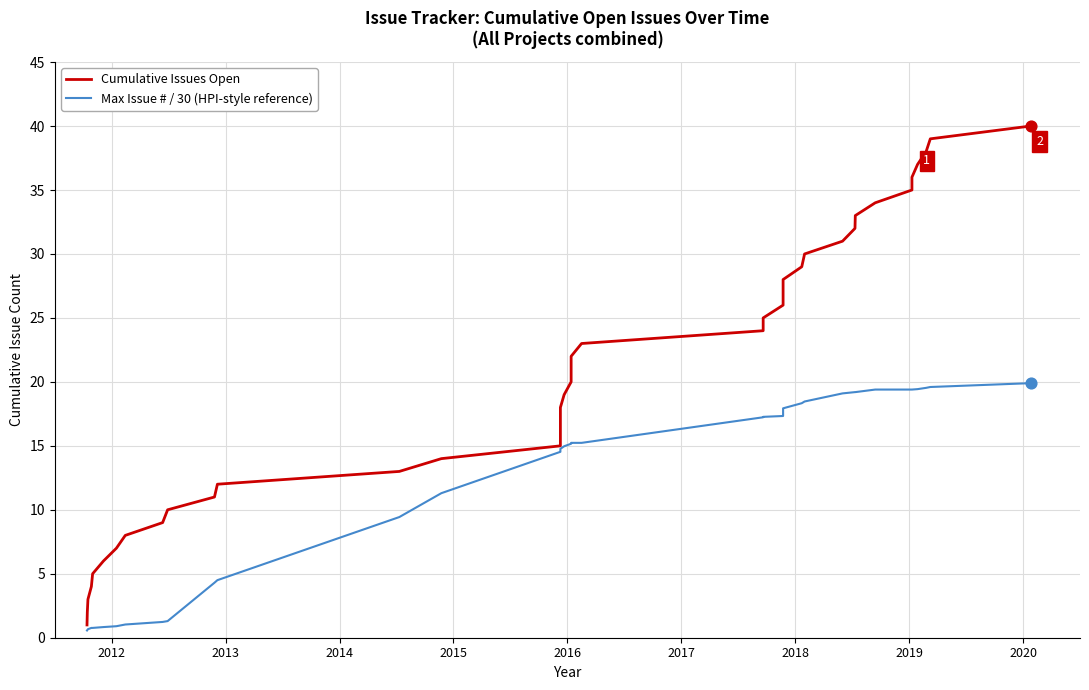

Which series has the largest total across all categories?

Cumulative Issues Open